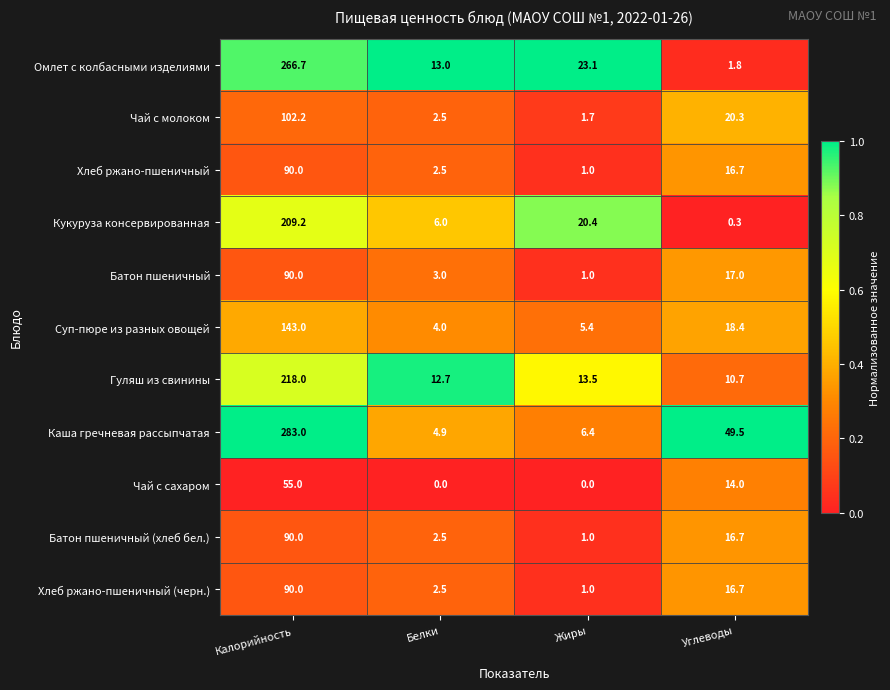

List the labels in order of Омлет с колбасными изделиями value, smallest first.

Углеводы, Белки, Жиры, Калорийность